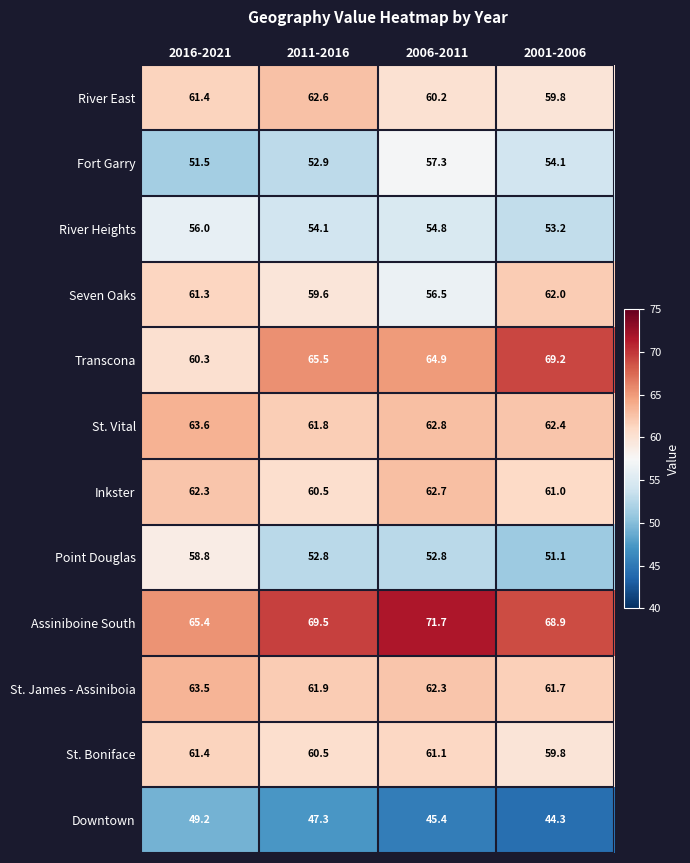

How many data points does each series have?

4